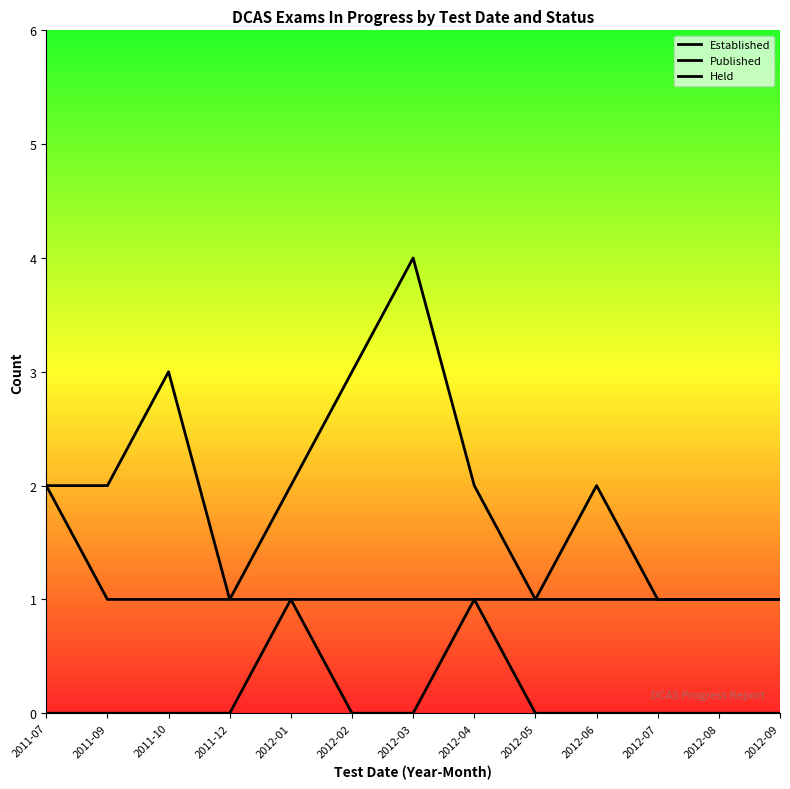

The Published series shows 6 at 2012-03. True or false?

False